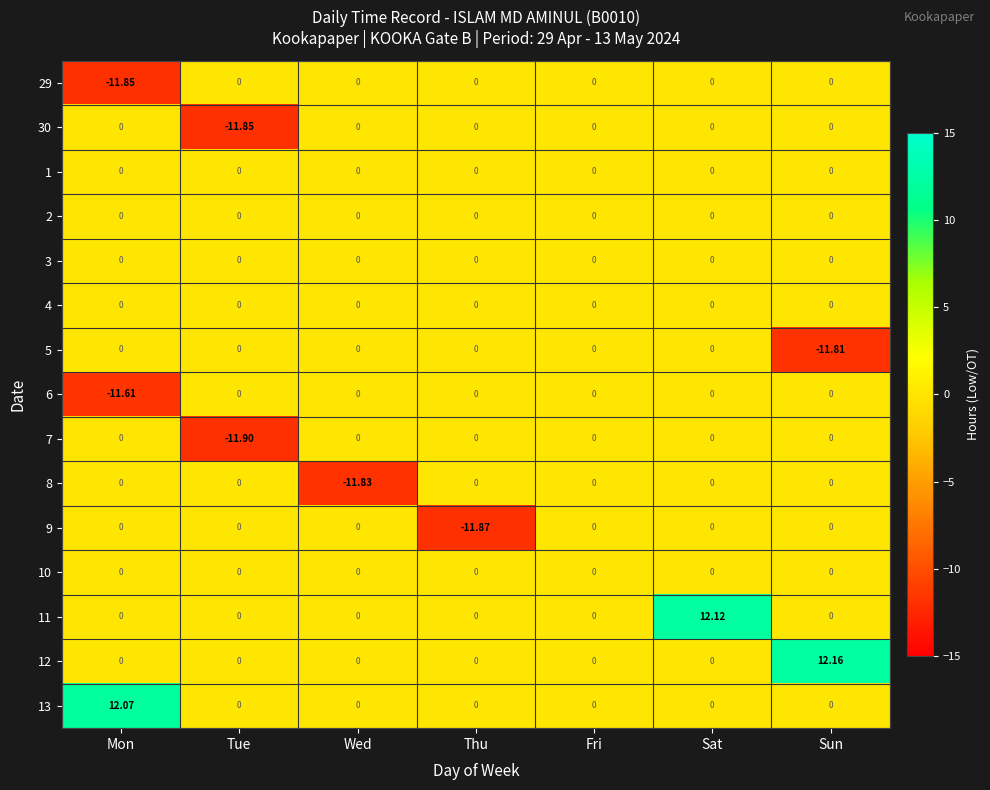

Which series has the largest total across all categories?

12